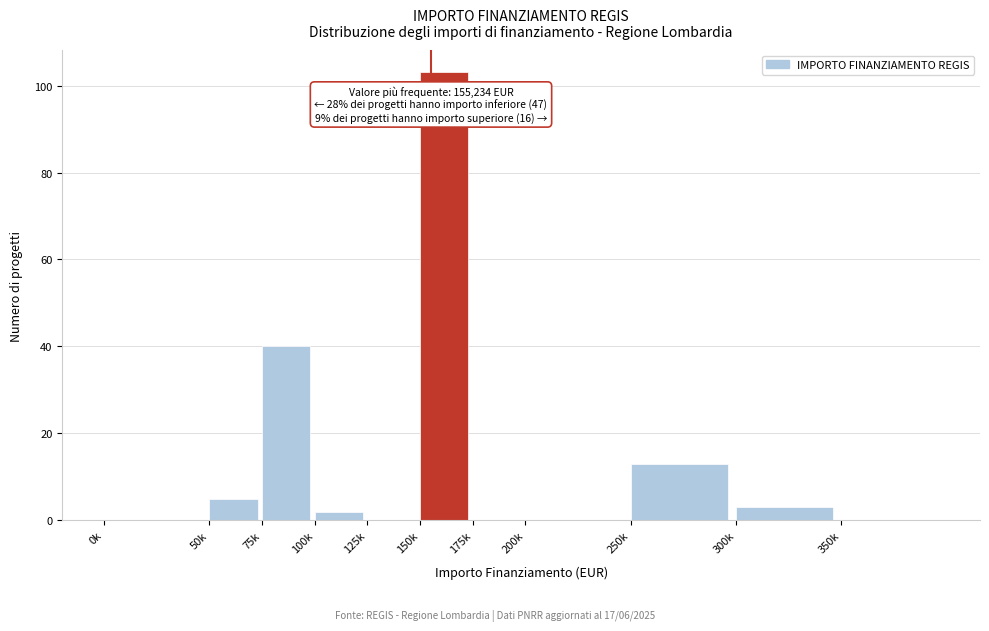

Reading right to left, extract all data points from this chart.

350k=0	300k=3	250k=13	200k=0	175k=0	150k=103	125k=0	100k=2	75k=40	50k=5	0k=0